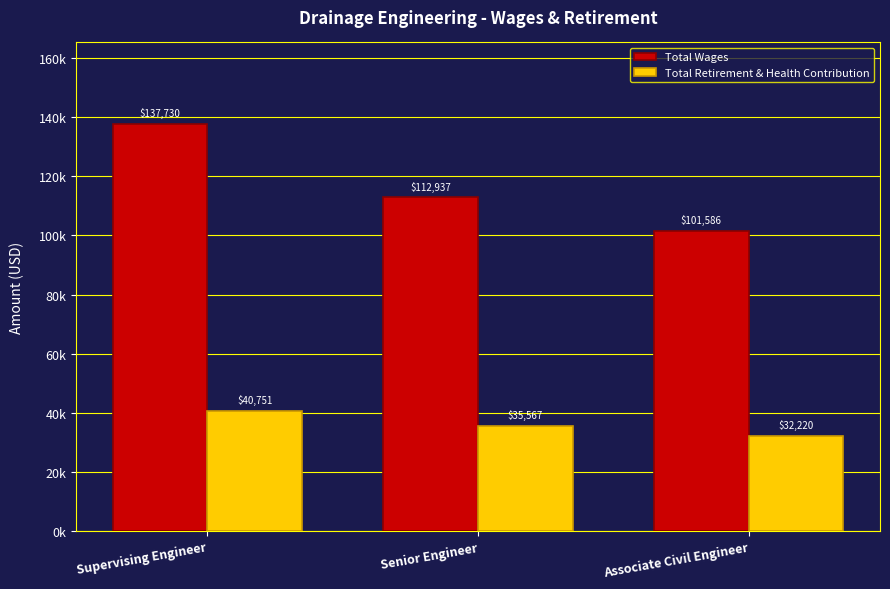

Between Senior Engineer and Associate Civil Engineer, which series saw the biggest shift?

Total Wages